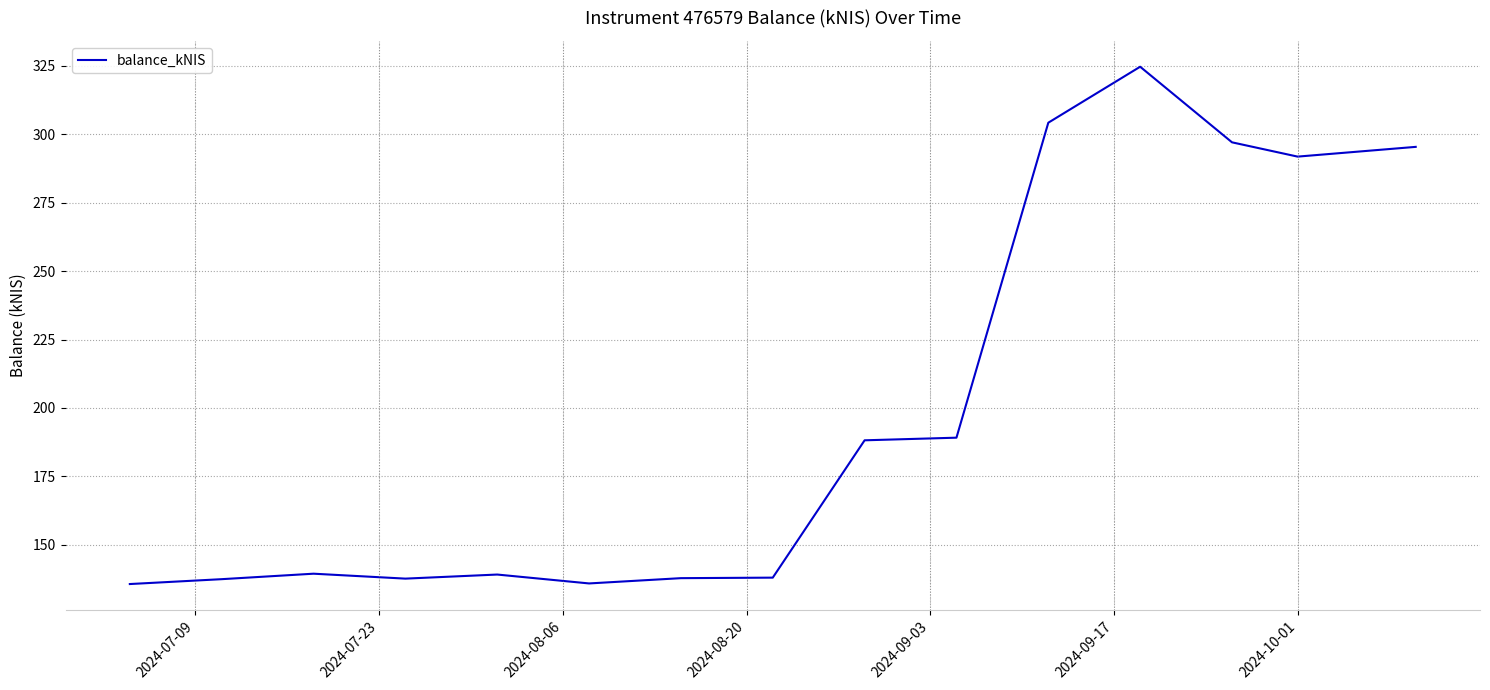

True or false: the data has more than 1 interior local peaks.

True